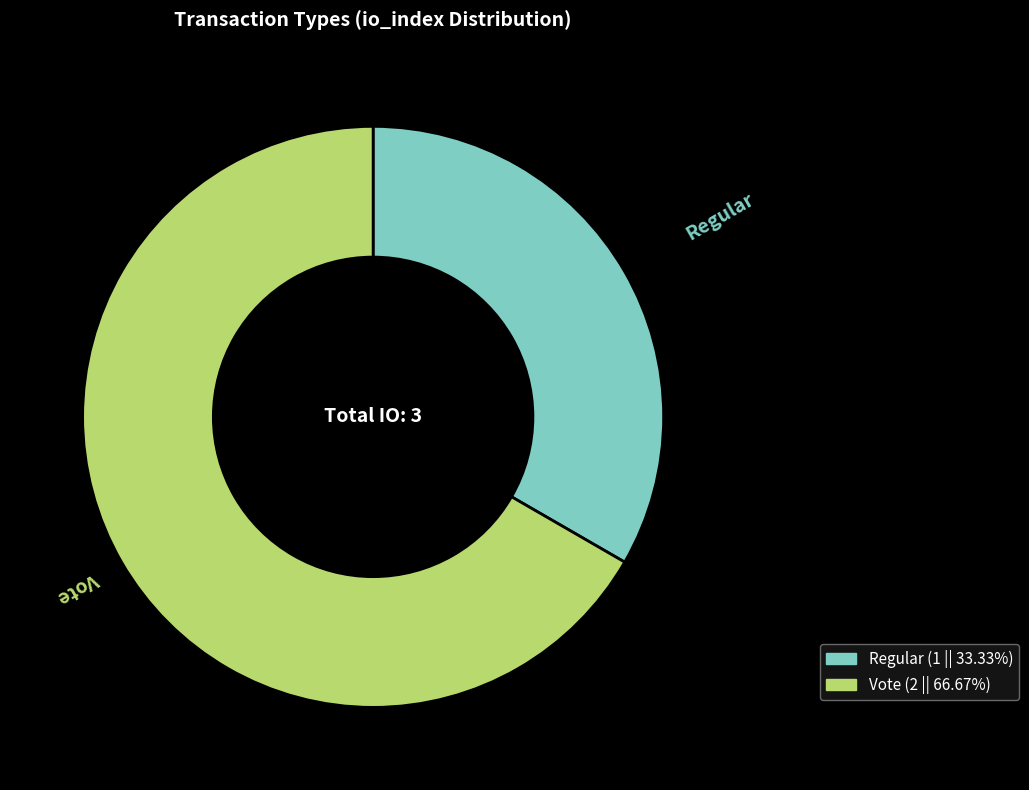

Is it true that Vote is 67% of the pie?

True